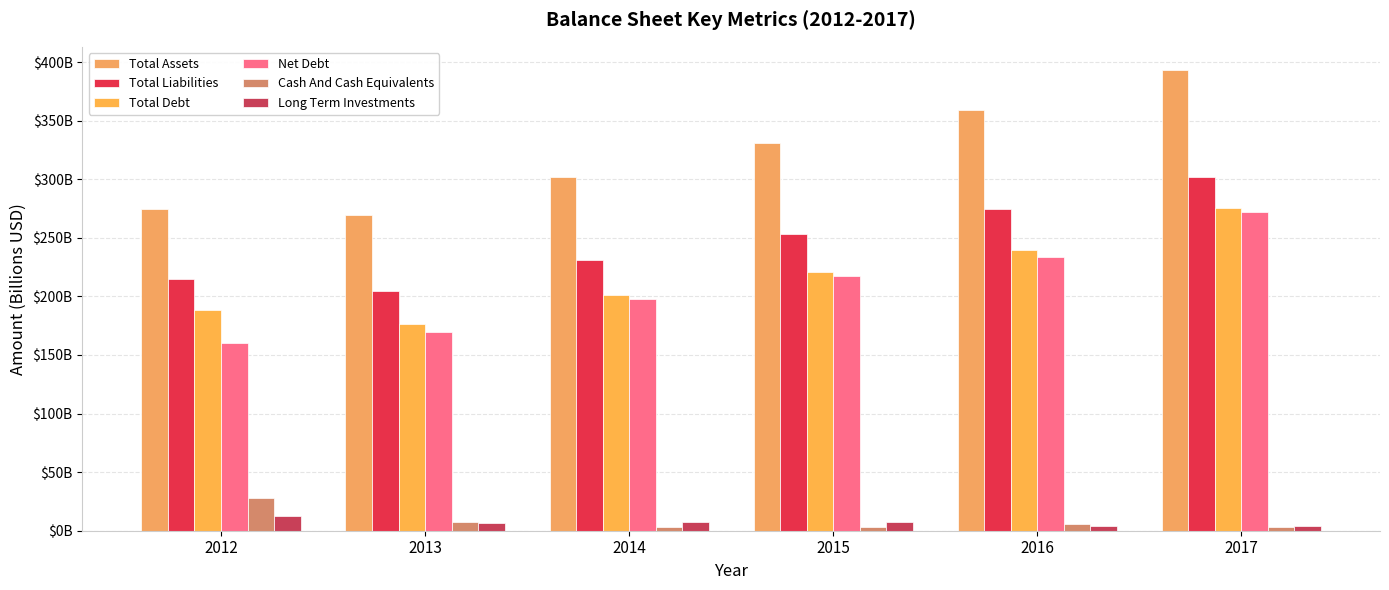

Which series has the largest total across all categories?

Total Assets